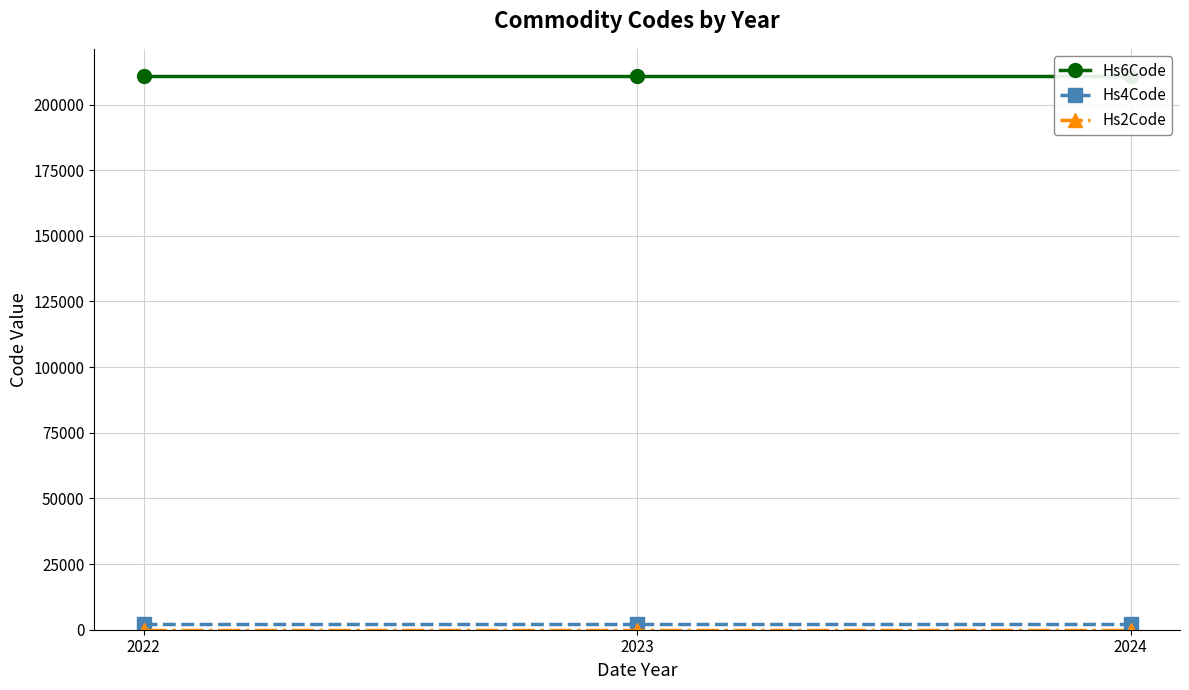

At how many categories does at least one series exceed 22613?

3